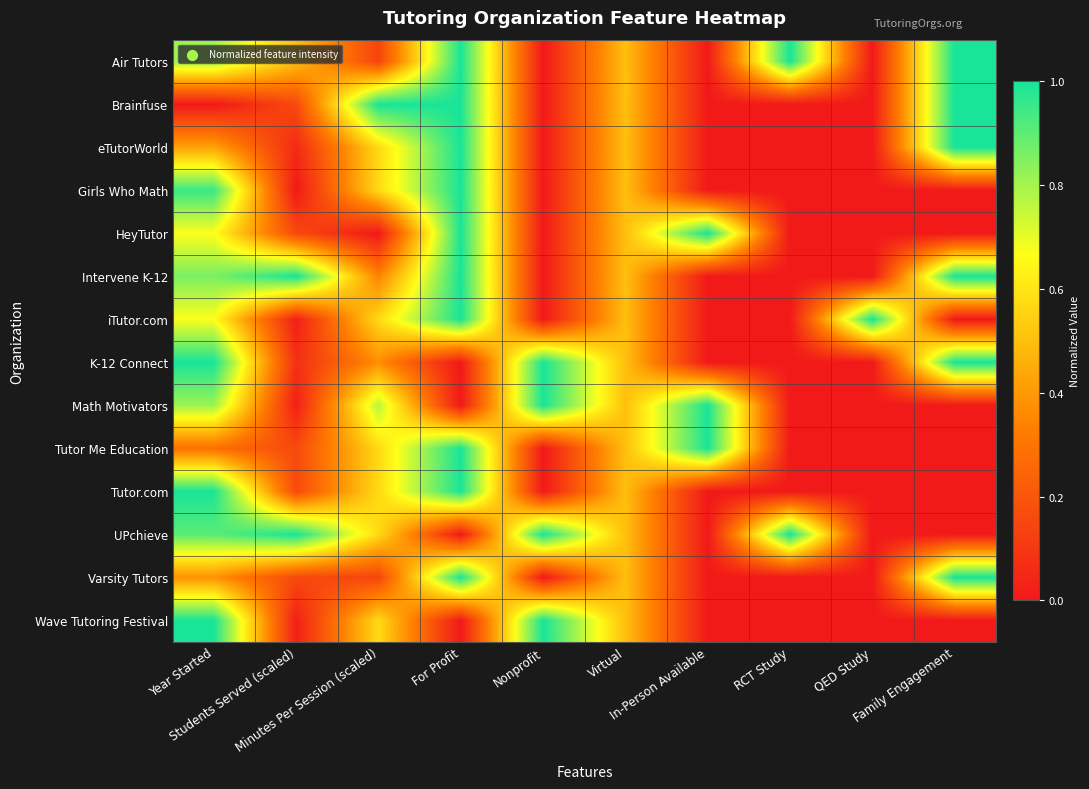

Reading left to right, transcribe all the data shown in this chart.

Air Tutors: Year Started=0.8	Students Served (scaled)=0.5	Minutes Per Session (scaled)=0.1	For Profit=1.0	Nonprofit=0.0	Virtual=0.5	In-Person Available=0.0	RCT Study=1.0	QED Study=0.0	Family Engagement=1.0
Brainfuse: Year Started=0.0	Students Served (scaled)=0.2	Minutes Per Session (scaled)=1.0	For Profit=1.0	Nonprofit=0.0	Virtual=0.5	In-Person Available=0.0	RCT Study=0.0	QED Study=0.0	Family Engagement=1.0
eTutorWorld: Year Started=0.4	Students Served (scaled)=0.1	Minutes Per Session (scaled)=0.6	For Profit=1.0	Nonprofit=0.0	Virtual=0.5	In-Person Available=0.0	RCT Study=0.0	QED Study=0.0	Family Engagement=1.0
Girls Who Math: Year Started=1.0	Students Served (scaled)=0.0	Minutes Per Session (scaled)=0.6	For Profit=1.0	Nonprofit=0.0	Virtual=0.5	In-Person Available=0.0	RCT Study=0.0	QED Study=0.0	Family Engagement=0.0
HeyTutor: Year Started=0.7	Students Served (scaled)=0.2	Minutes Per Session (scaled)=0.0	For Profit=1.0	Nonprofit=0.0	Virtual=0.5	In-Person Available=1.0	RCT Study=0.0	QED Study=0.0	Family Engagement=0.0
Intervene K-12: Year Started=0.9	Students Served (scaled)=1.0	Minutes Per Session (scaled)=0.3	For Profit=1.0	Nonprofit=0.0	Virtual=0.5	In-Person Available=0.0	RCT Study=0.0	QED Study=0.0	Family Engagement=1.0
iTutor.com: Year Started=0.7	Students Served (scaled)=0.0	Minutes Per Session (scaled)=0.6	For Profit=1.0	Nonprofit=0.0	Virtual=0.5	In-Person Available=0.0	RCT Study=0.0	QED Study=1.0	Family Engagement=0.0
K-12 Connect: Year Started=1.0	Students Served (scaled)=0.1	Minutes Per Session (scaled)=0.4	For Profit=0.0	Nonprofit=1.0	Virtual=0.5	In-Person Available=0.0	RCT Study=0.0	QED Study=0.0	Family Engagement=1.0
Math Motivators: Year Started=0.8	Students Served (scaled)=0.0	Minutes Per Session (scaled)=0.8	For Profit=0.0	Nonprofit=1.0	Virtual=0.5	In-Person Available=1.0	RCT Study=0.0	QED Study=0.0	Family Engagement=0.0
Tutor Me Education: Year Started=0.3	Students Served (scaled)=0.2	Minutes Per Session (scaled)=0.6	For Profit=1.0	Nonprofit=0.0	Virtual=0.5	In-Person Available=1.0	RCT Study=0.0	QED Study=0.0	Family Engagement=0.0
Tutor.com: Year Started=1.0	Students Served (scaled)=0.2	Minutes Per Session (scaled)=0.6	For Profit=1.0	Nonprofit=0.0	Virtual=0.5	In-Person Available=0.0	RCT Study=0.0	QED Study=0.0	Family Engagement=0.0
UPchieve: Year Started=0.9	Students Served (scaled)=1.0	Minutes Per Session (scaled)=0.6	For Profit=0.0	Nonprofit=1.0	Virtual=0.5	In-Person Available=0.0	RCT Study=1.0	QED Study=0.0	Family Engagement=0.0
Varsity Tutors: Year Started=0.4	Students Served (scaled)=0.2	Minutes Per Session (scaled)=0.1	For Profit=1.0	Nonprofit=0.0	Virtual=0.5	In-Person Available=0.0	RCT Study=0.0	QED Study=0.0	Family Engagement=1.0
Wave Tutoring Festival: Year Started=1.0	Students Served (scaled)=0.0	Minutes Per Session (scaled)=0.6	For Profit=0.0	Nonprofit=1.0	Virtual=0.5	In-Person Available=0.0	RCT Study=0.0	QED Study=0.0	Family Engagement=0.0